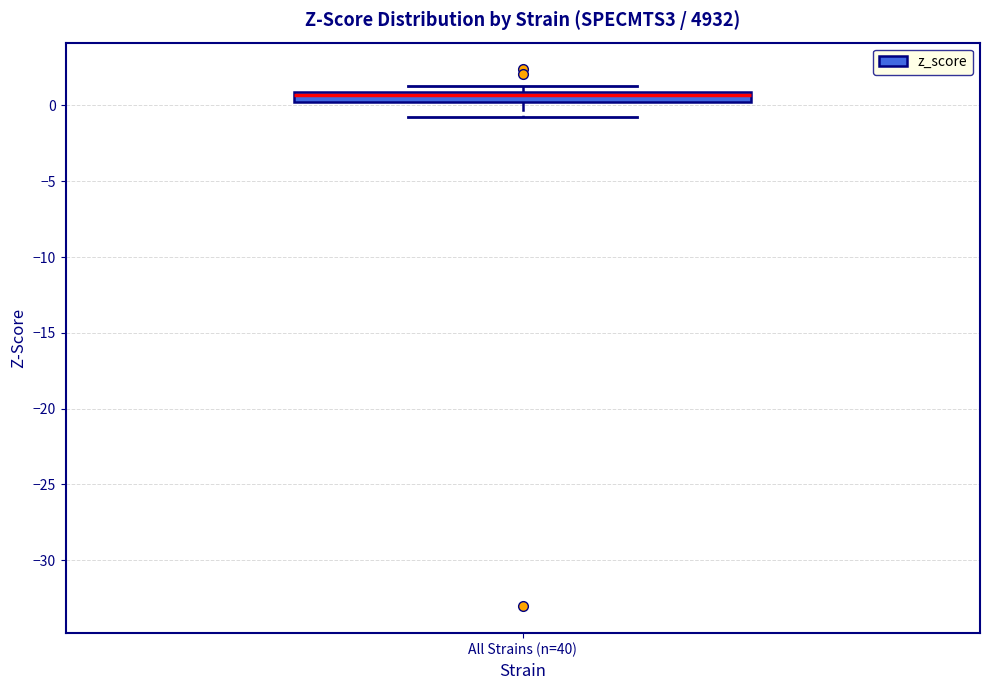

Where does the median line of the box for All Strains (n=40) sit on the y-axis? The values are not printed on the chart, so give them approximately, as read against the axis.

0.5